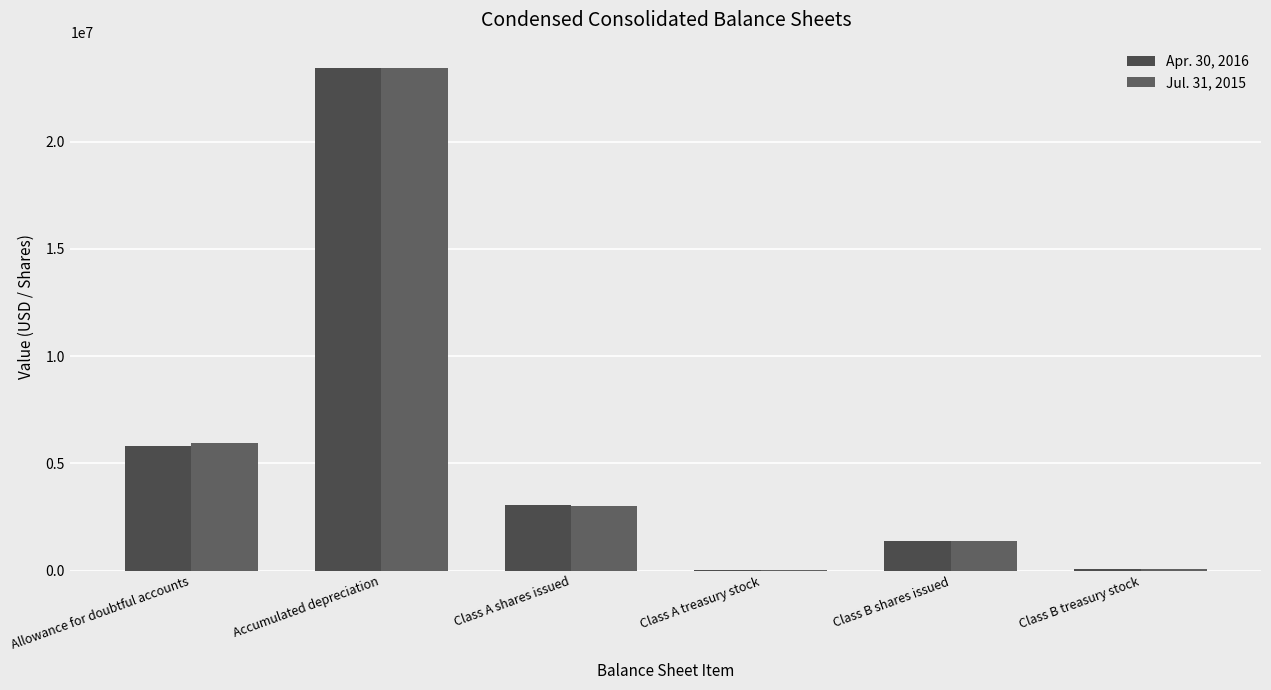

What are all the series names shown in the legend?

Apr. 30, 2016, Jul. 31, 2015